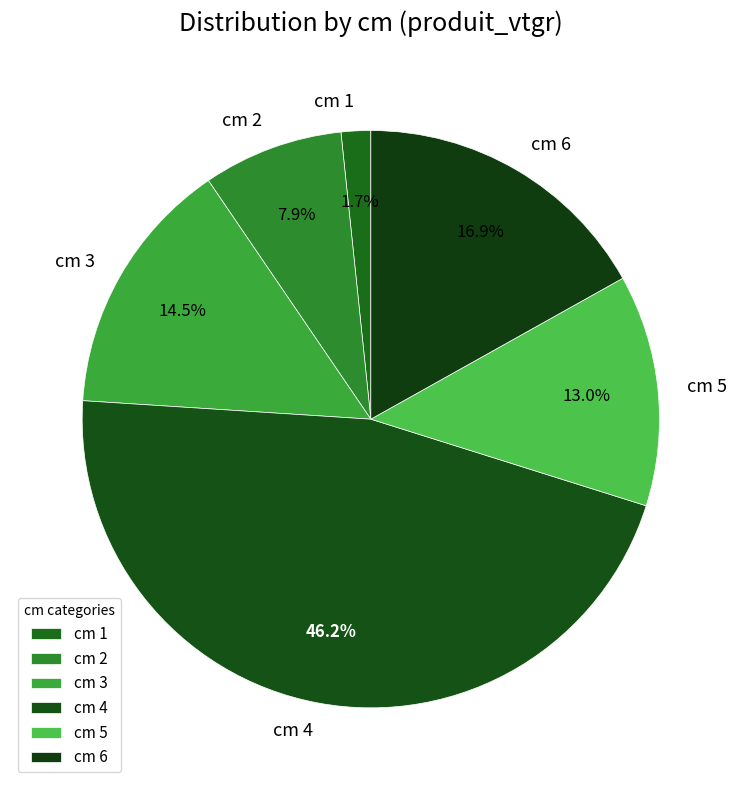

What is the largest slice in the pie chart?

cm 4